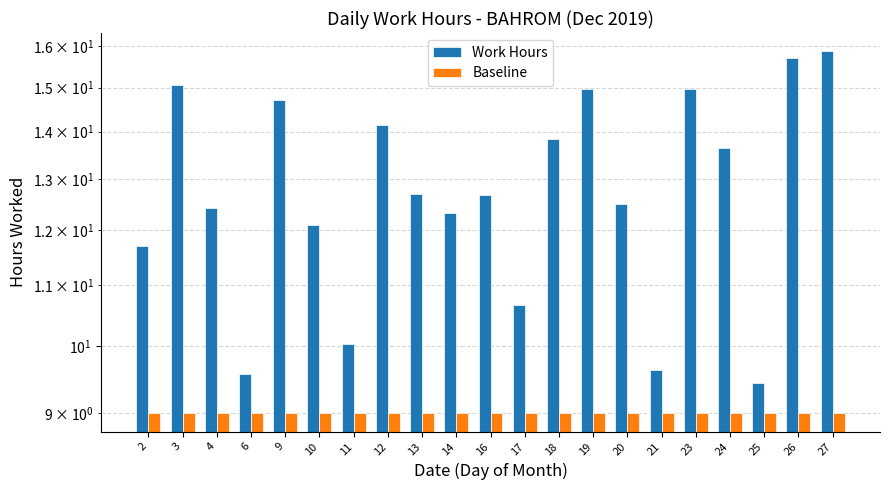

What is the difference between the highest and lowest values at 19?

6.0